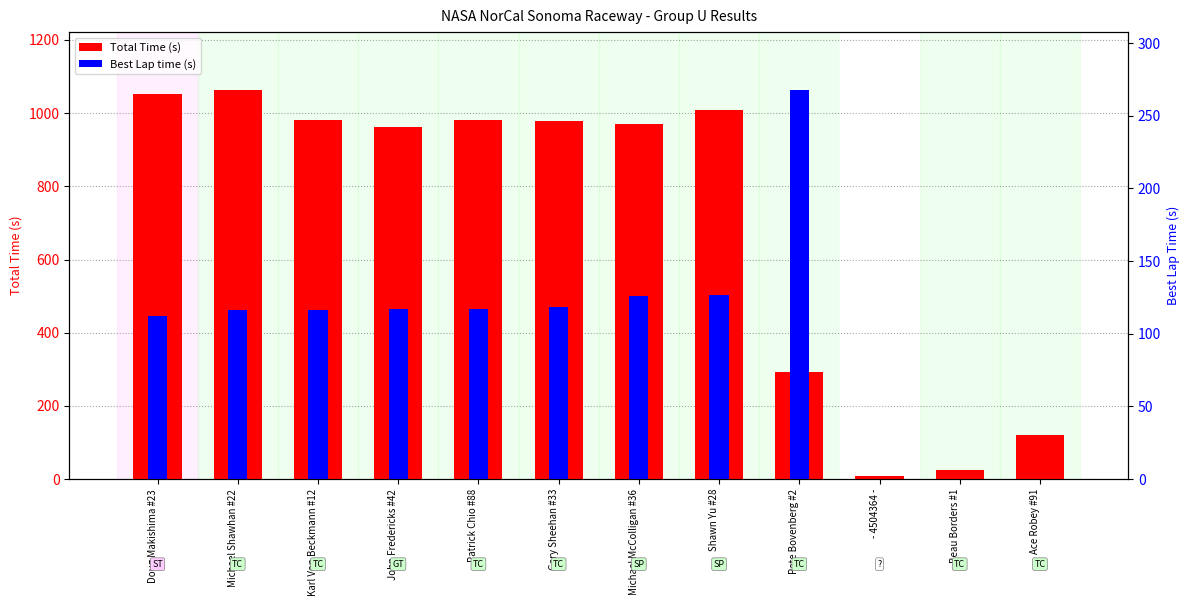

Reading left to right, transcribe all the data shown in this chart.

Total Time (s): Doug Makishima #23=1051.3	Michael Shawhan #22=1061.9	Karl Von Beckmann #12=980.0	John Fredericks #42=961.6	Patrick Chio #88=981.0	Gary Sheehan #33=979.1	Michael McColligan #36=971.5	Shawn Yu #28=1008.5	Pete Bovenberg #2=291.5	- 4504364 -=8.1	Beau Borders #1=26.1	Ace Robey #91=120.8
Best Lap time (s): Doug Makishima #23=445.3	Michael Shawhan #22=460.9	Karl Von Beckmann #12=463.1	John Fredericks #42=464.7	Patrick Chio #88=465.3	Gary Sheehan #33=469.6	Michael McColligan #36=501.4	Shawn Yu #28=502.0	Pete Bovenberg #2=1061.9	- 4504364 -=0.0	Beau Borders #1=0.0	Ace Robey #91=0.0